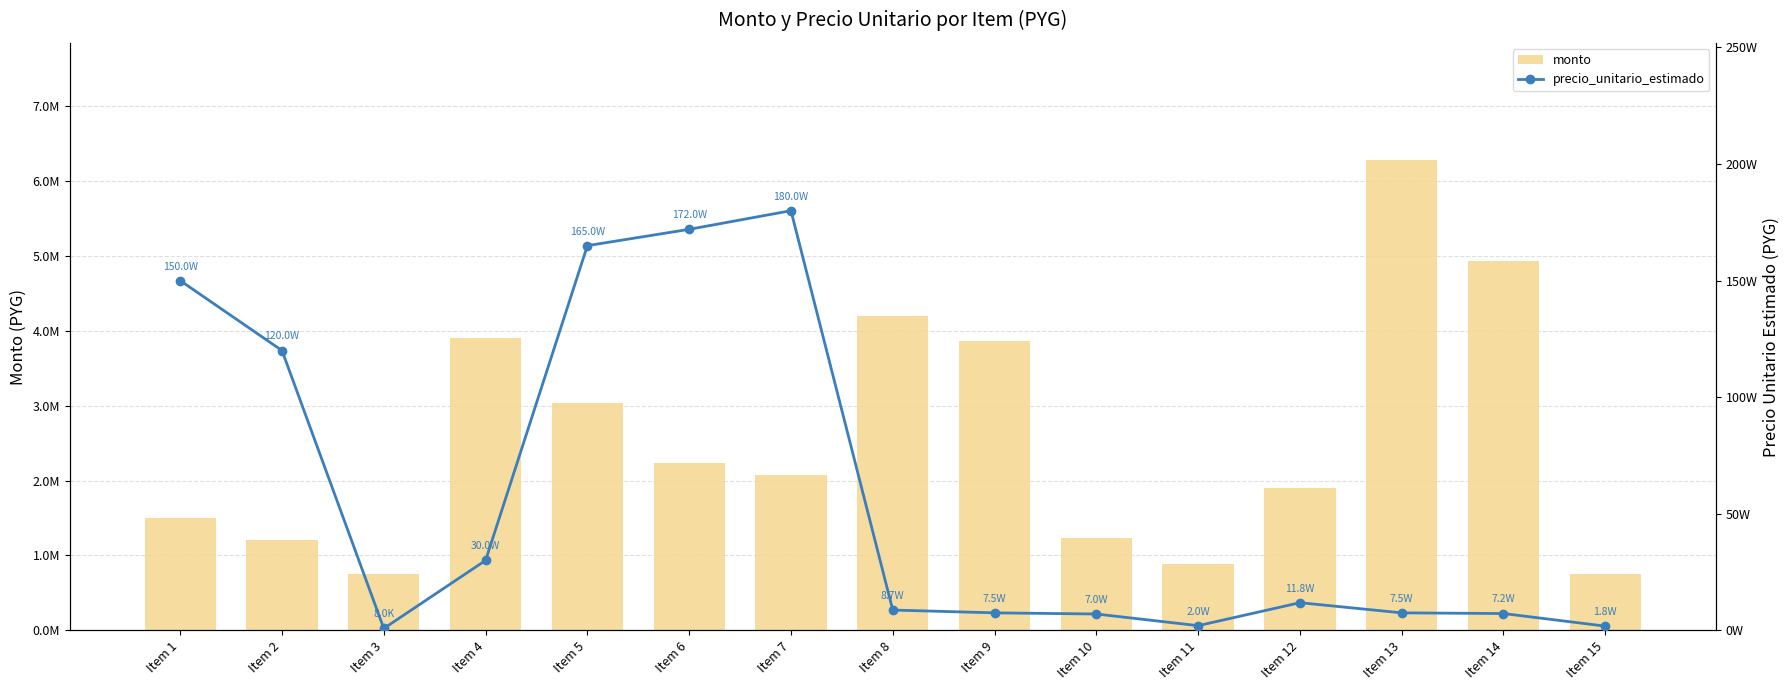

What are all the series names shown in the legend?

monto, precio_unitario_estimado